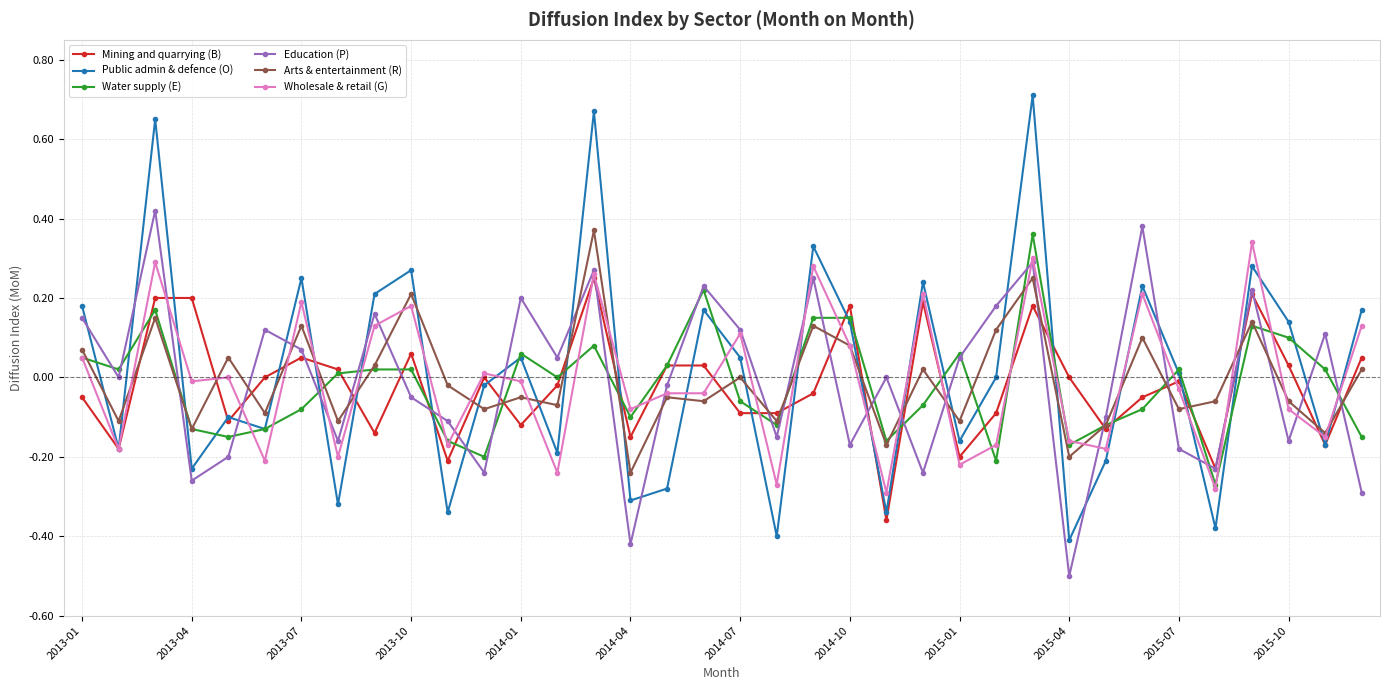

Which series has the largest range (max minus min)?

Public admin & defence (O)